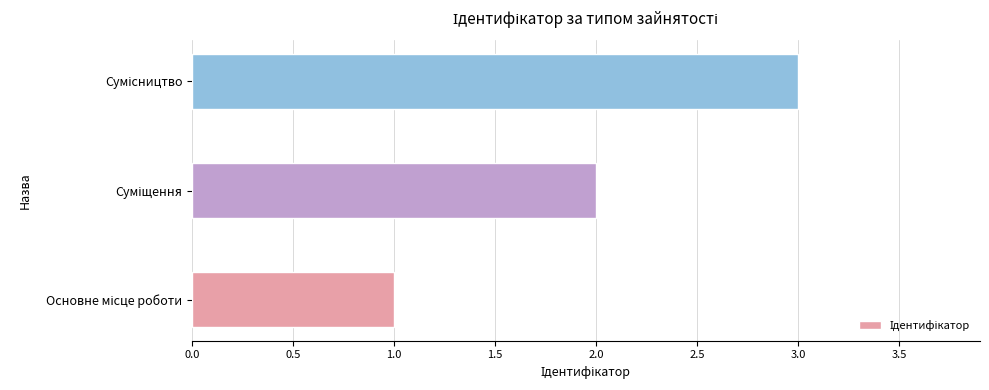

What is the sum of all values?

6